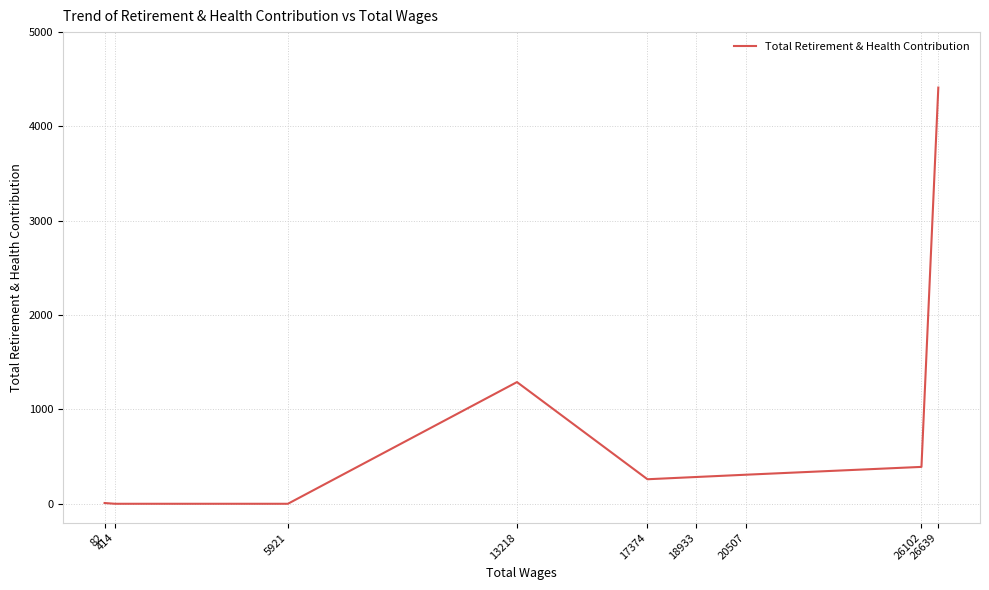

List the labels in order of value, smallest first.

5921, 414, 82, 17374, 18933, 20507, 26102, 13218, 26639